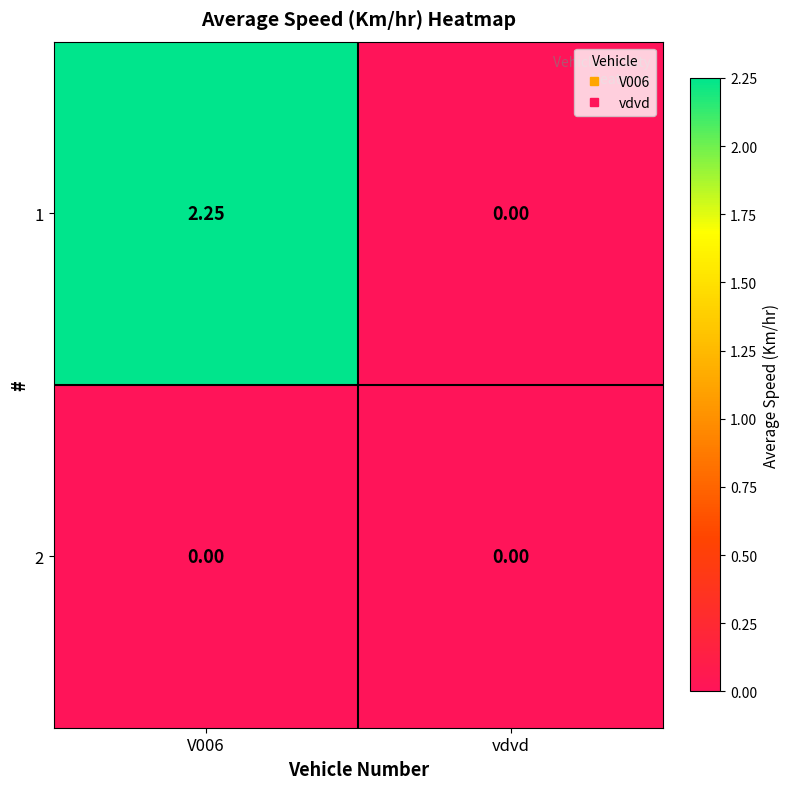

Rank the series by their maximum value, from highest to lowest.

1, 2